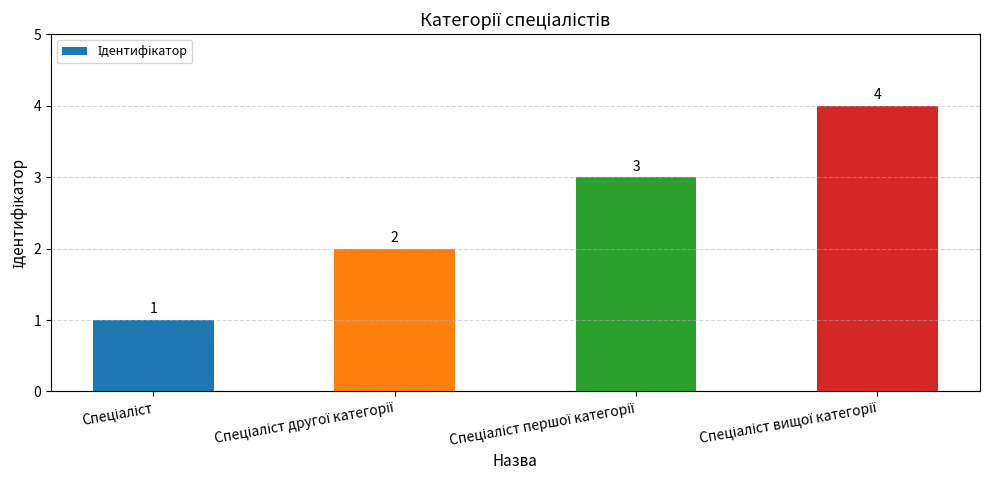

How many values are below 3?

2